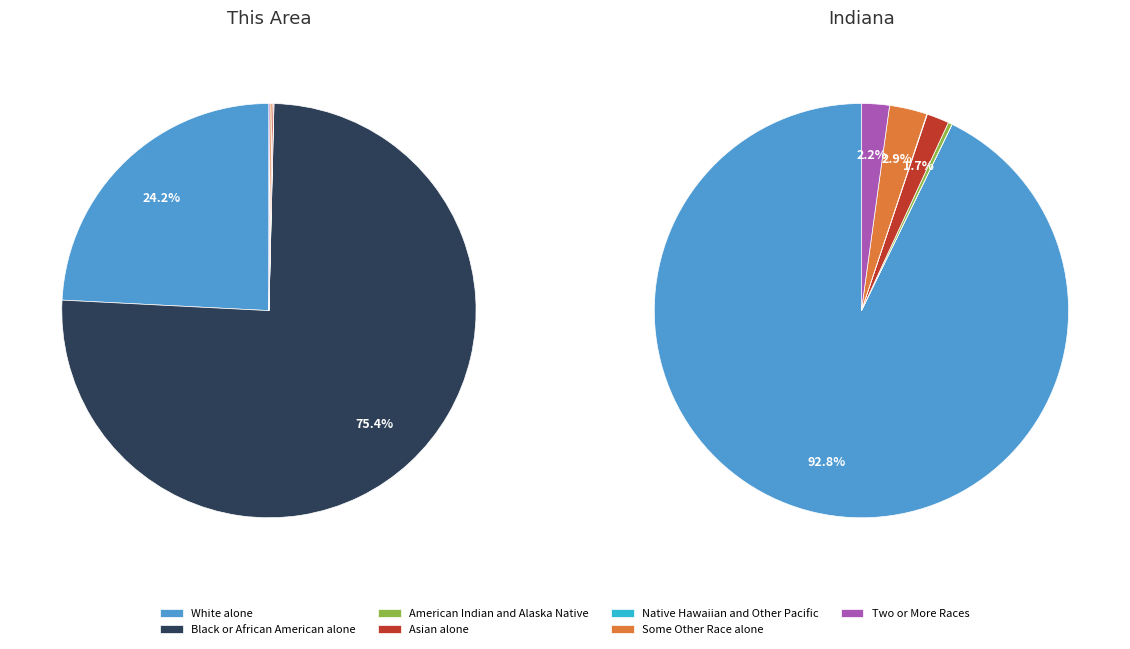

The Asian alone slice represents 0% of the pie. True or false?

True